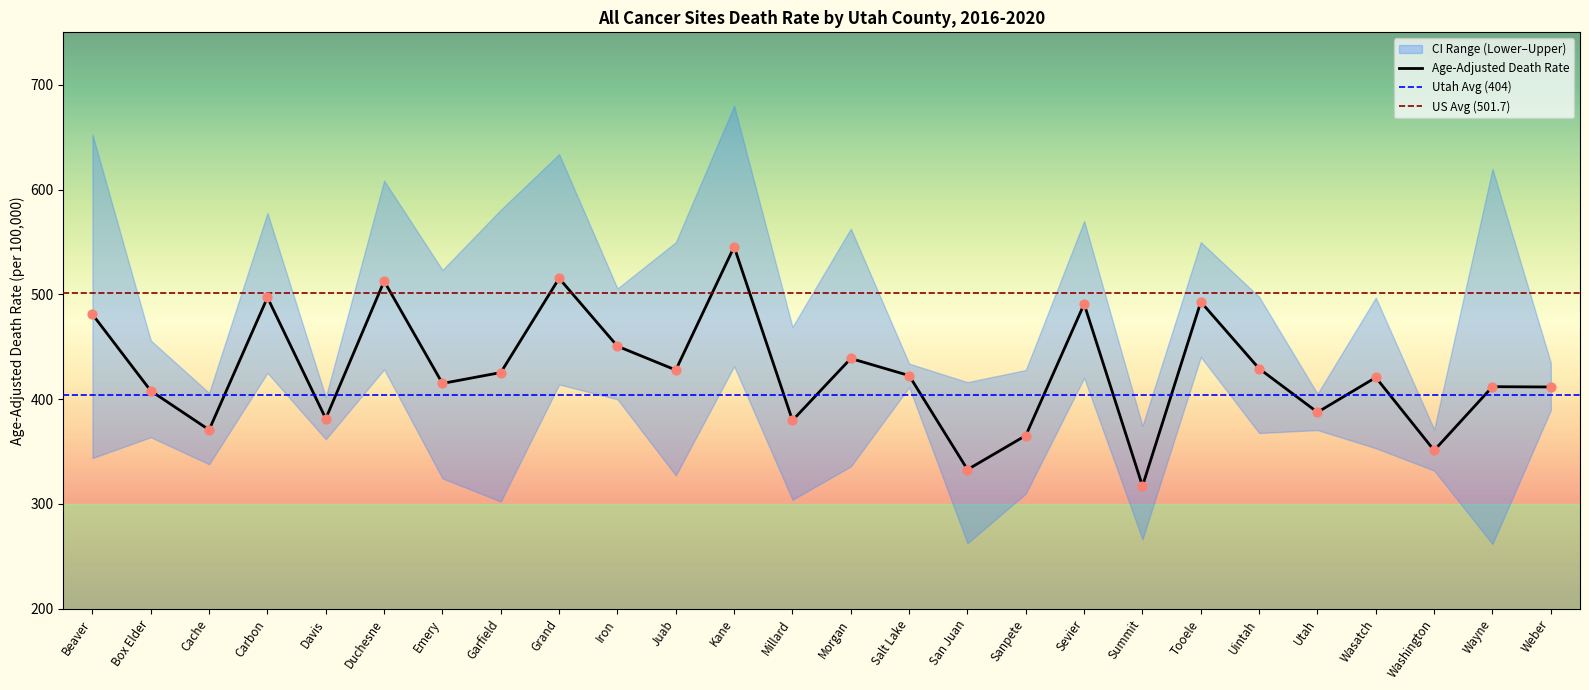

What is the total value across all series at Iron?

1356.0